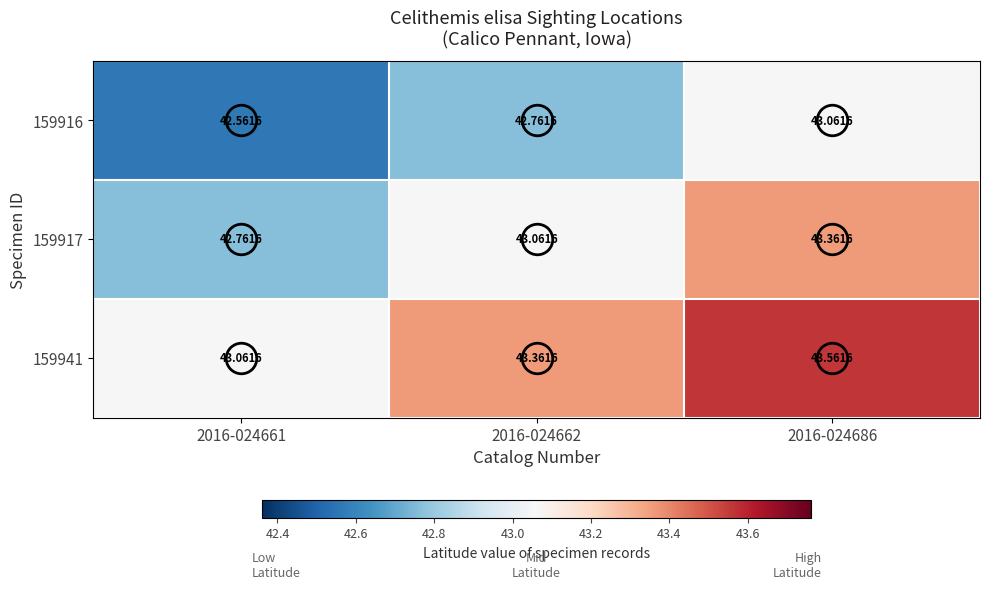

At which category is the sum across all series the highest?

2016-024686